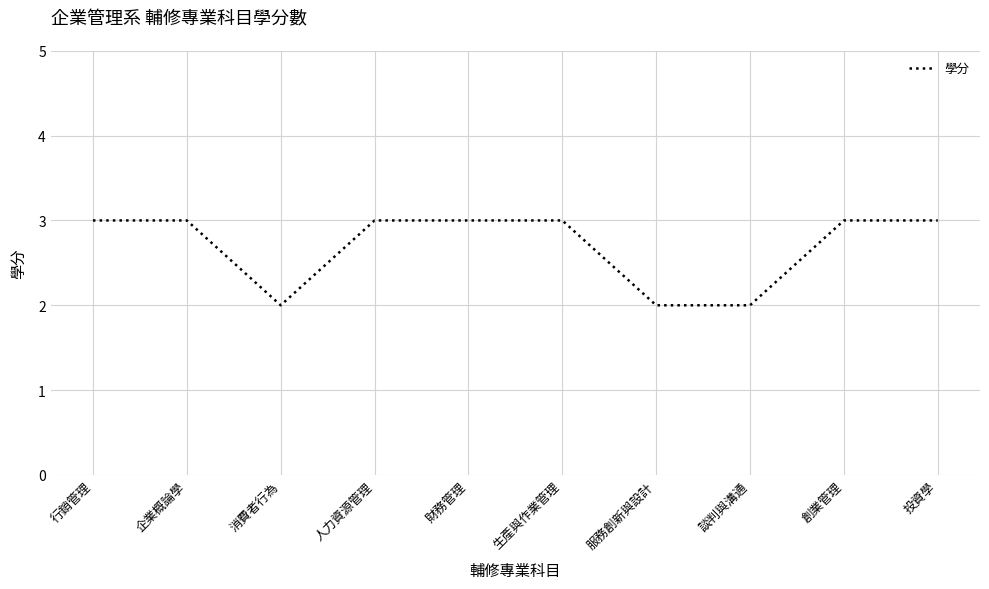

Between 投資學 and 服務創新與設計, which is larger?

投資學